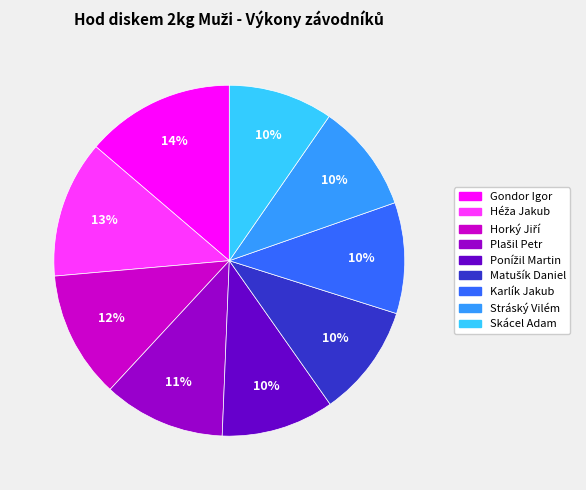

What percentage is the Karlík Jakub slice, to the nearest percent?

10%